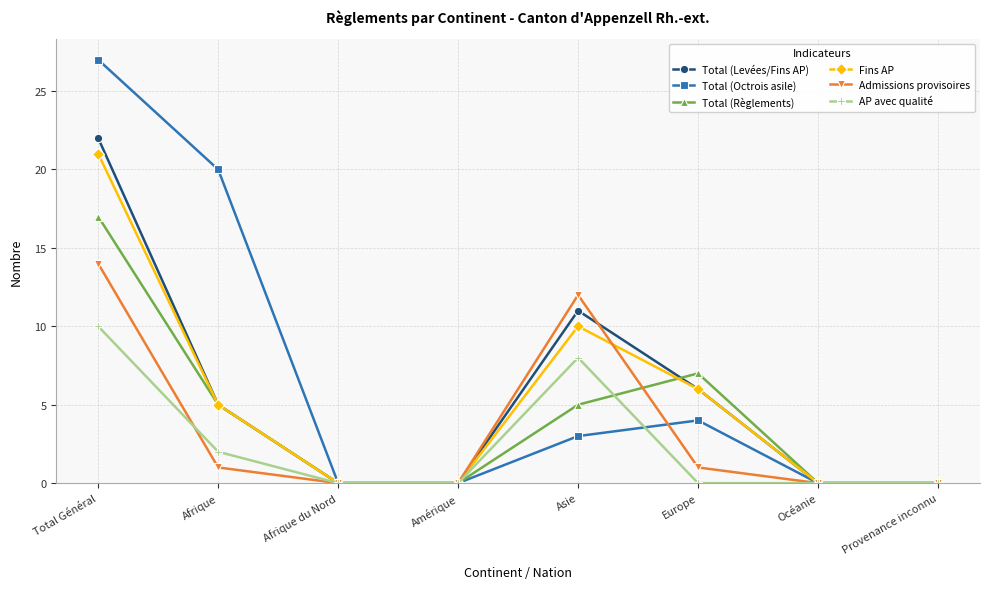

What position from the right is Afrique?

7